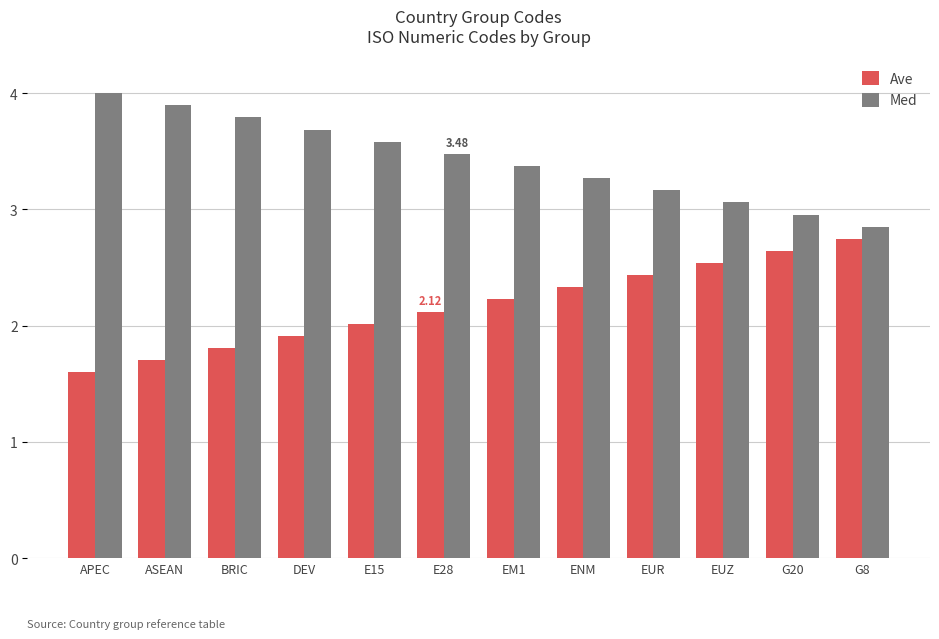

Is it true that Ave equals 3.6 at EM1?

False